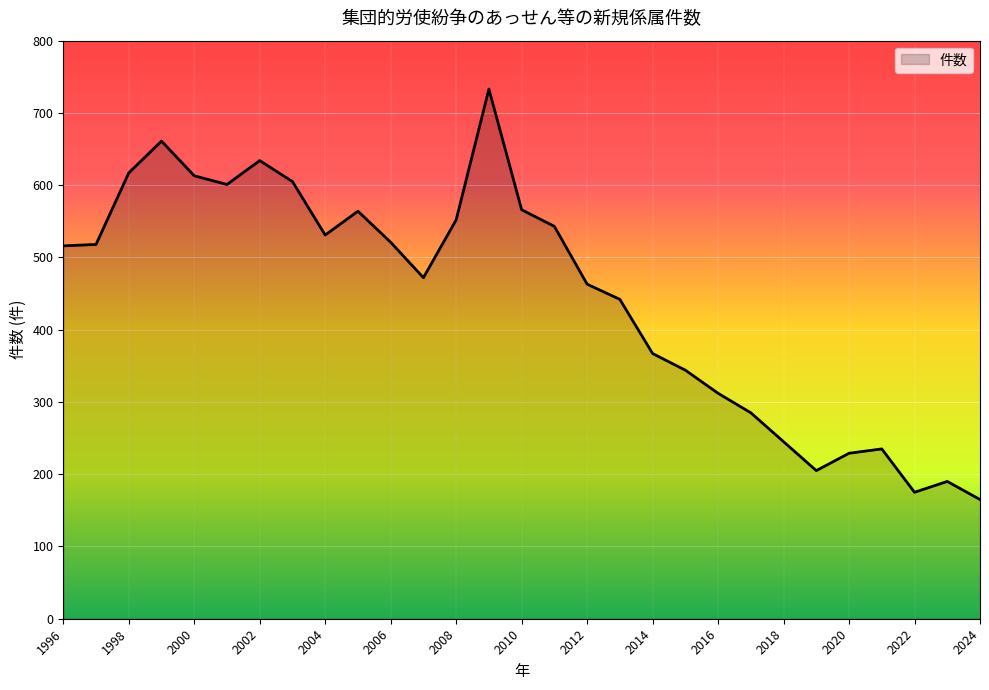

What is the smallest value displayed?

165